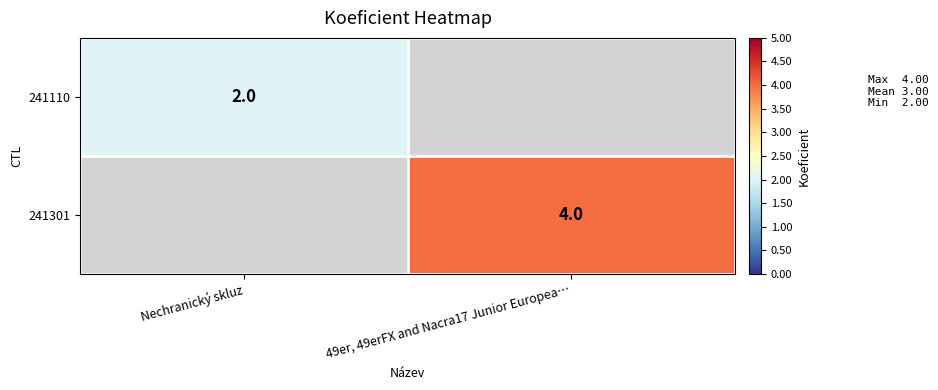

The 241301 series shows 6 at 49er, 49erFX and Nacra17 Junior Europea…. True or false?

False